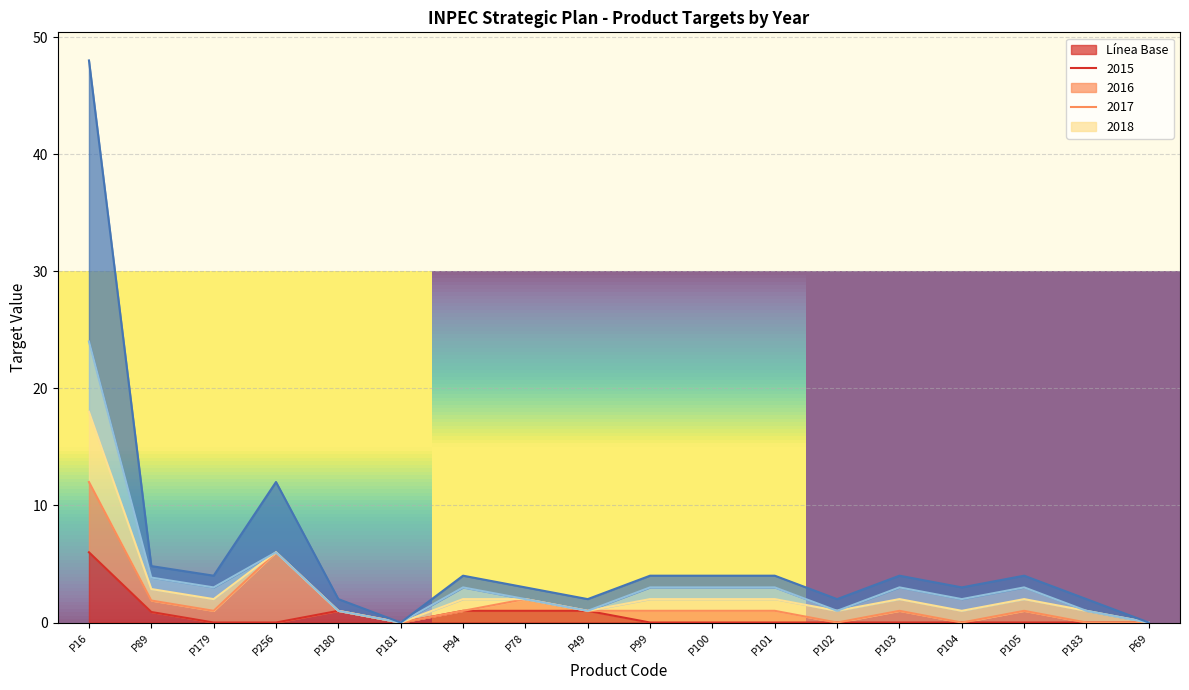

How many data points does each series have?

18